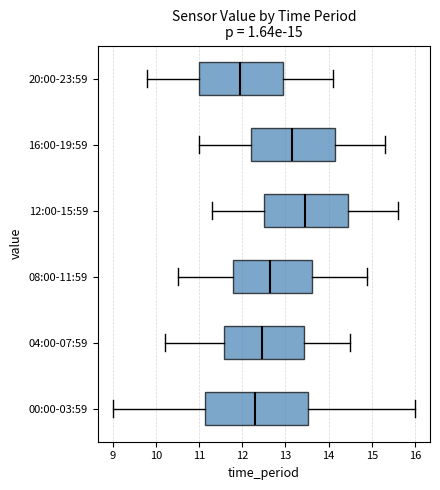

Which box's median line is the furthest to the left?

20:00-23:59